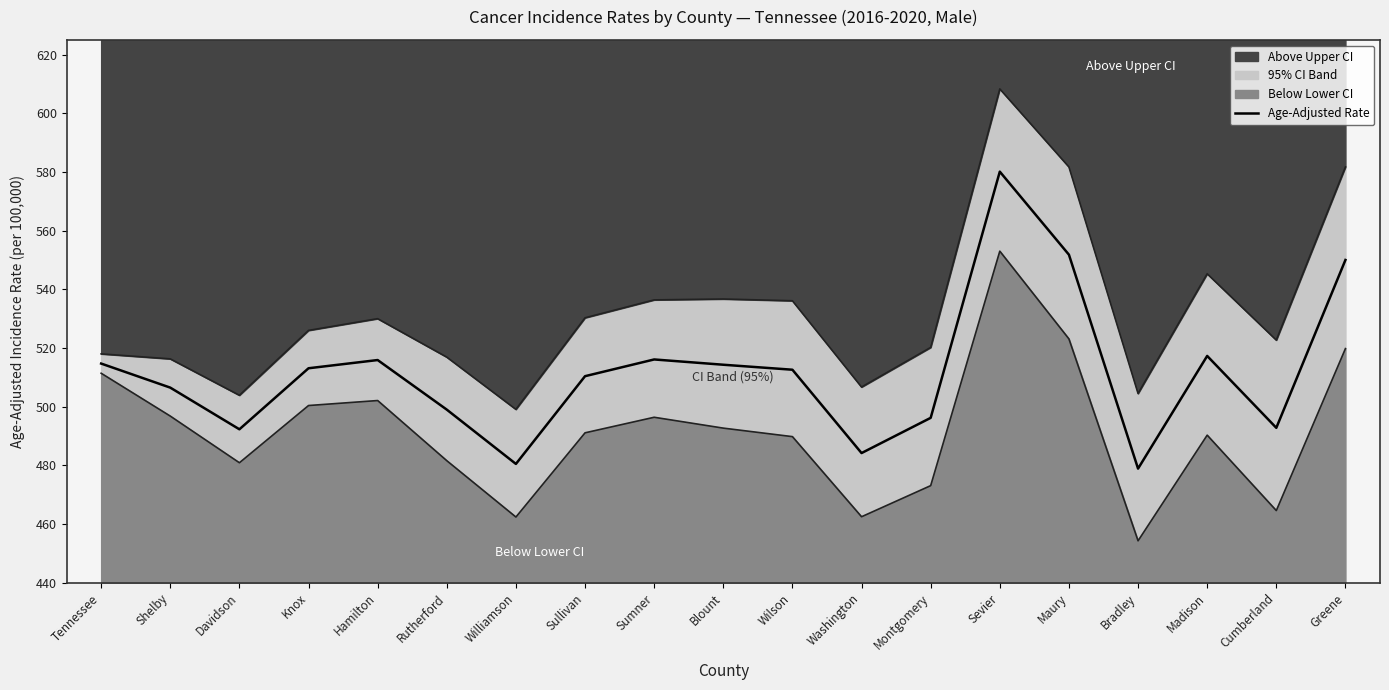

True or false: Age-Adjusted Rate and Upper 95% CI cross at least once.

False